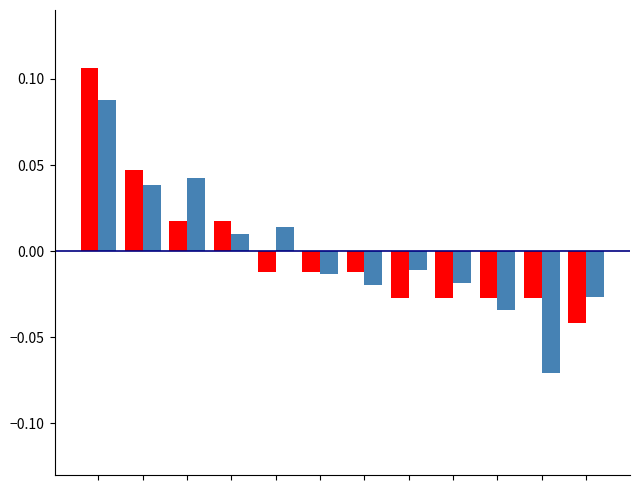

How many data points does each series have?

12